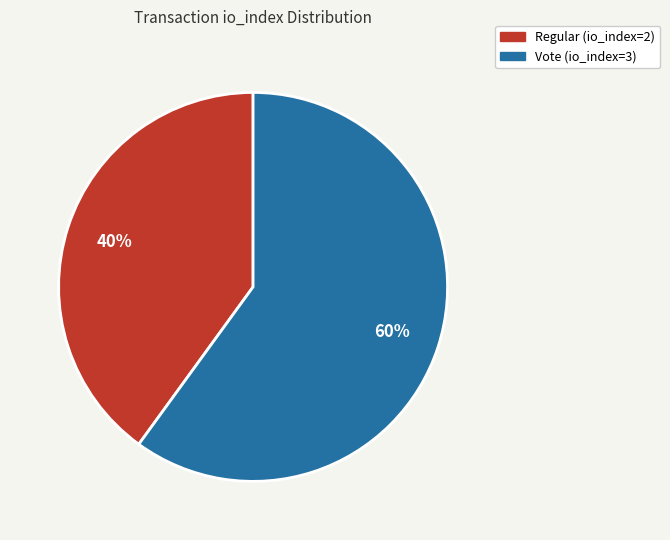

Count the number of slices in the pie.

2